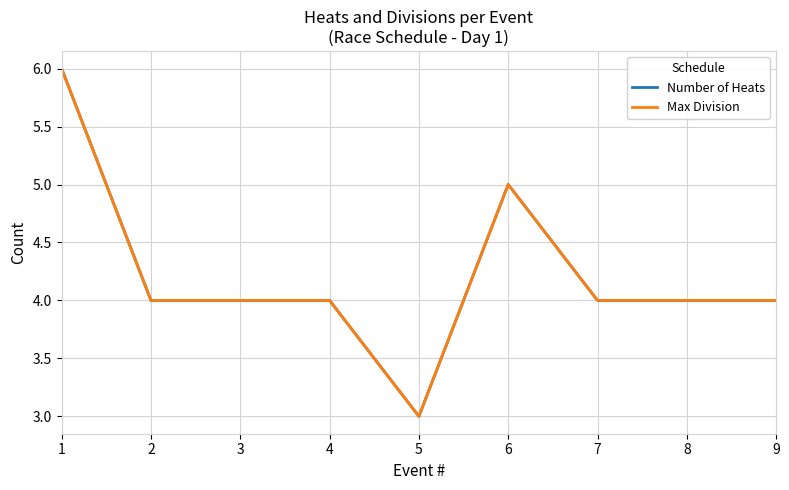

What is the total value across all series at 2?

8